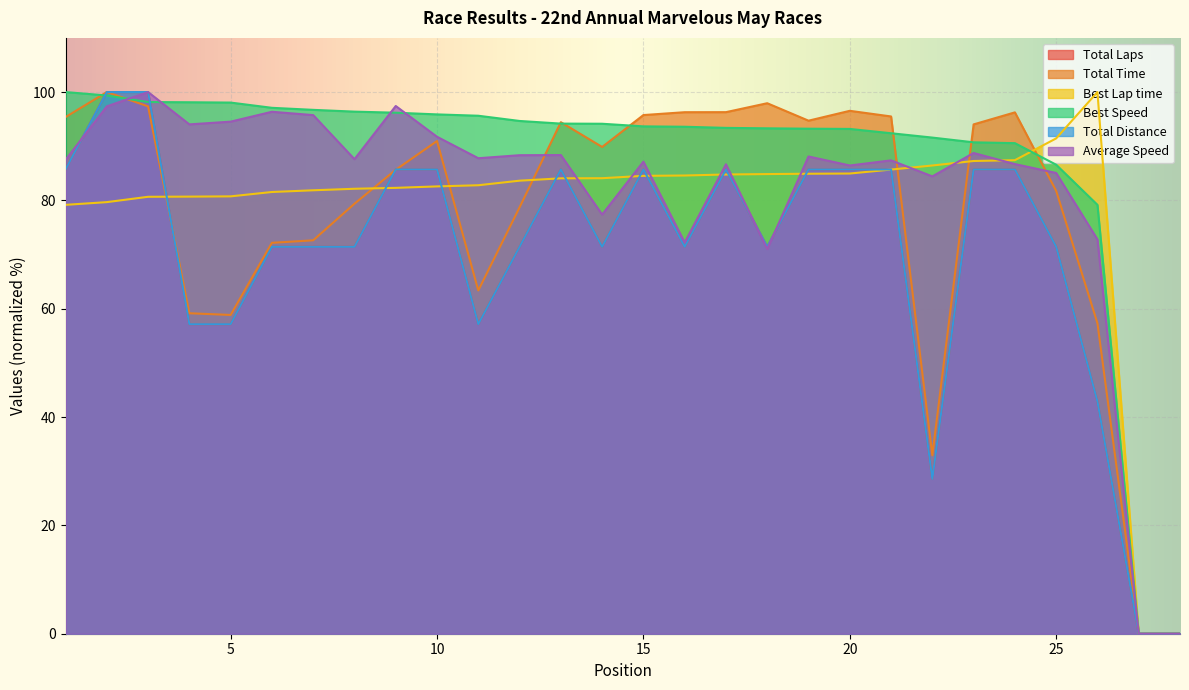

How many lines are shown in the chart?

6